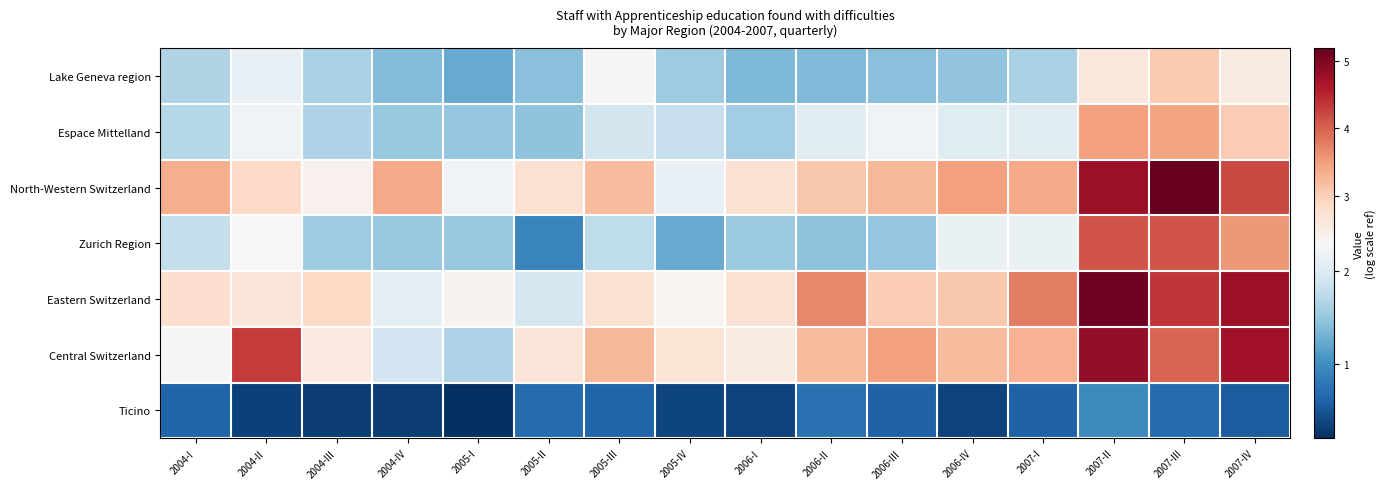

Which series has the largest total across all categories?

North-Western Switzerland